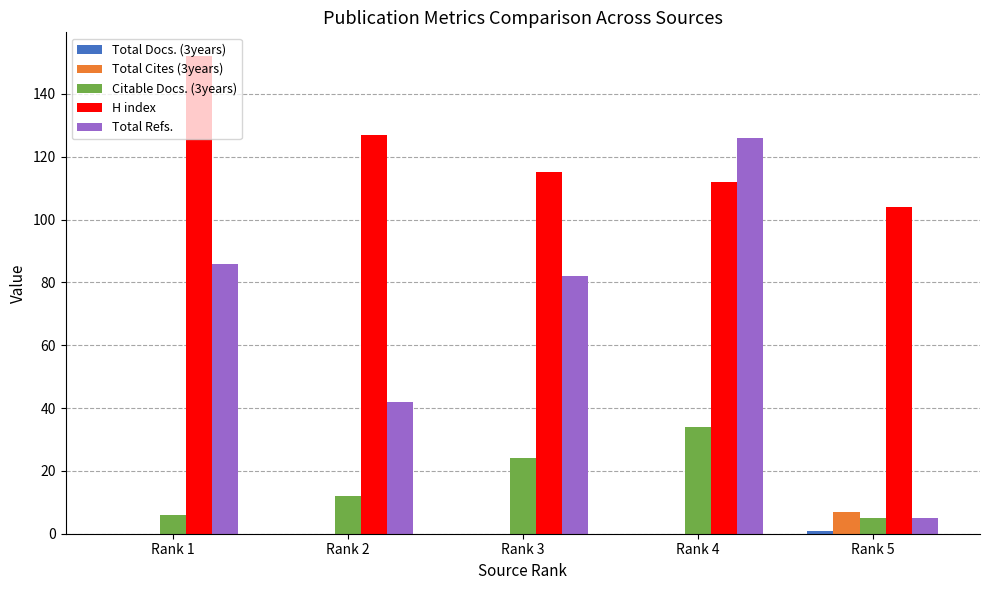

How many series are shown in this chart?

5